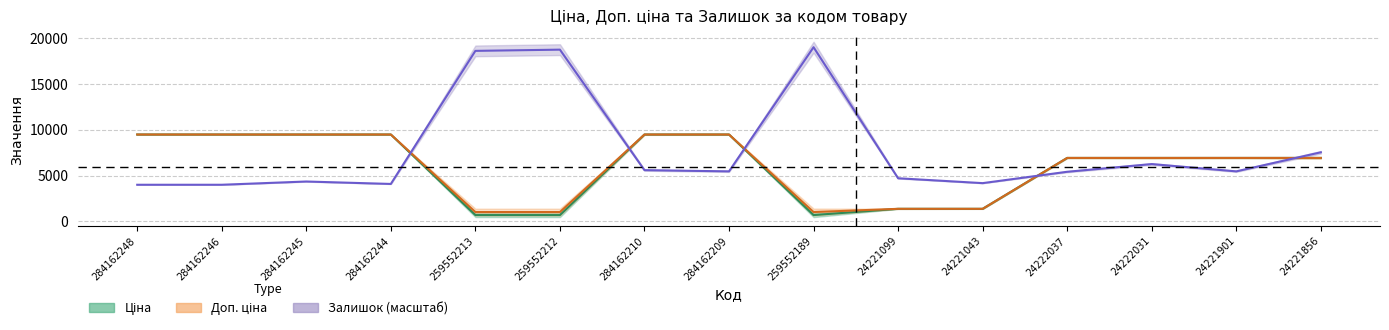

After their last crossing, which series has the higher values: Залишок or Доп. ціна?

Залишок